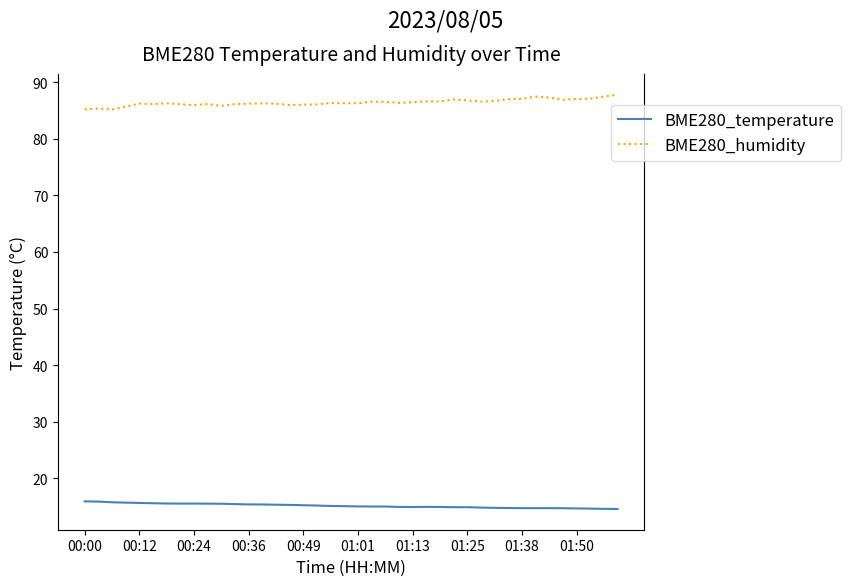

True or false: BME280_temperature and BME280_humidity cross at least once.

False